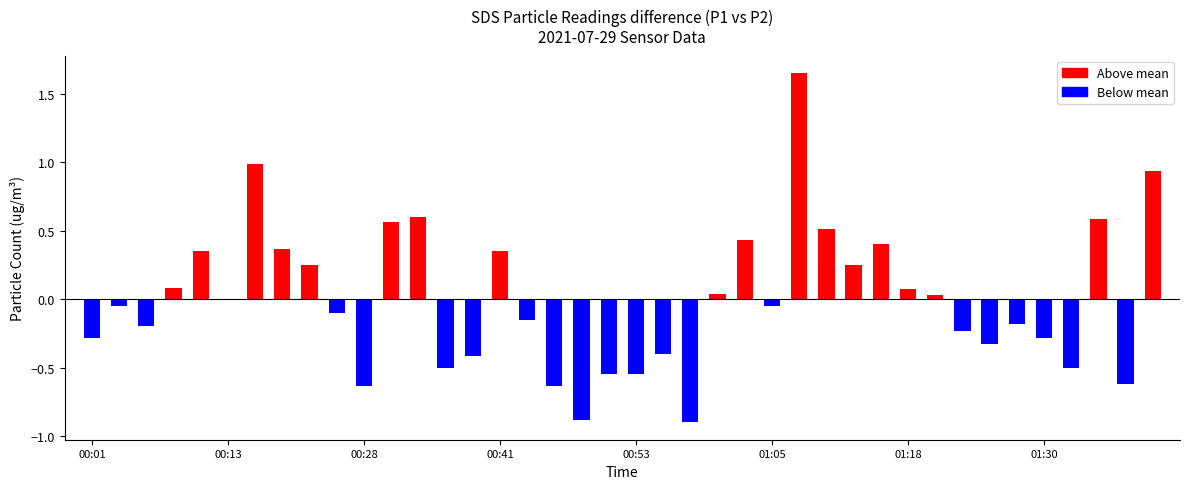

What is the minimum value shown in the chart?

-0.9